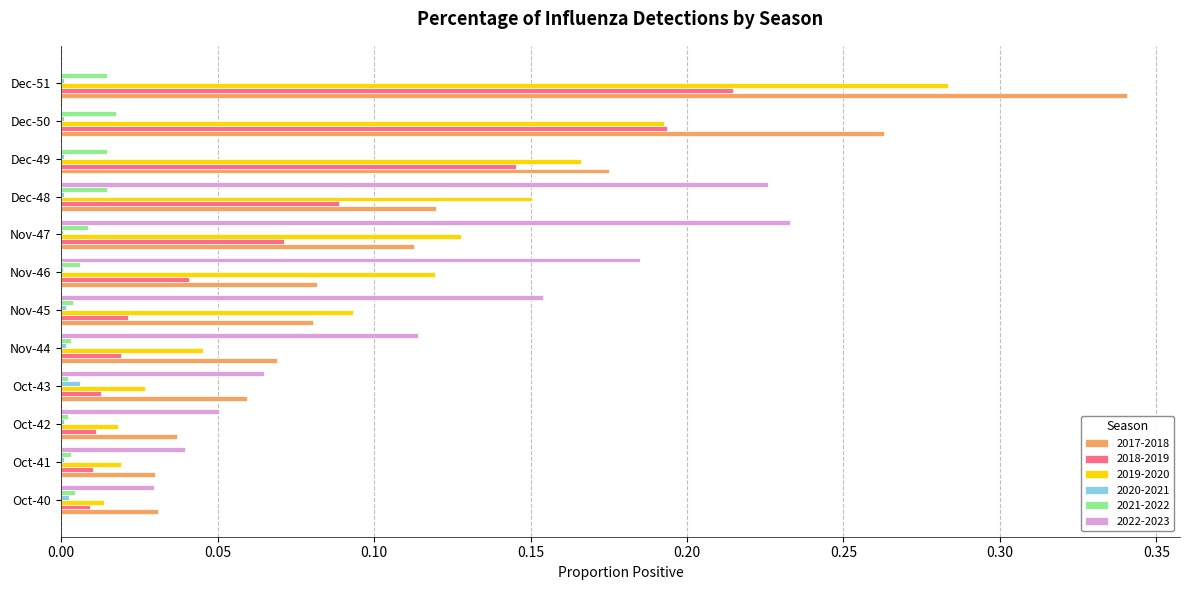

Which category has the highest value across all series?

Dec-51